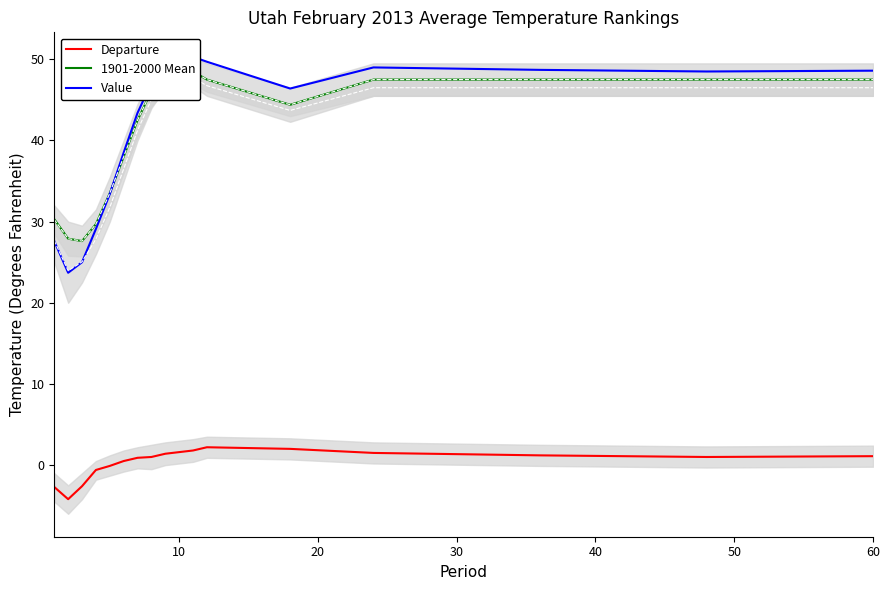

What is the lowest value of the Departure series?

-4.2